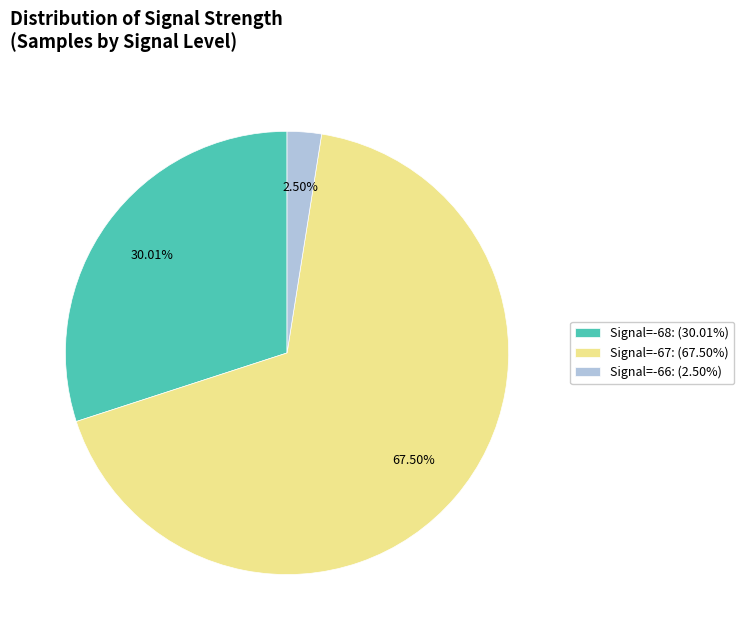

Which slice is the smallest?

Signal=-66: (2.50%)